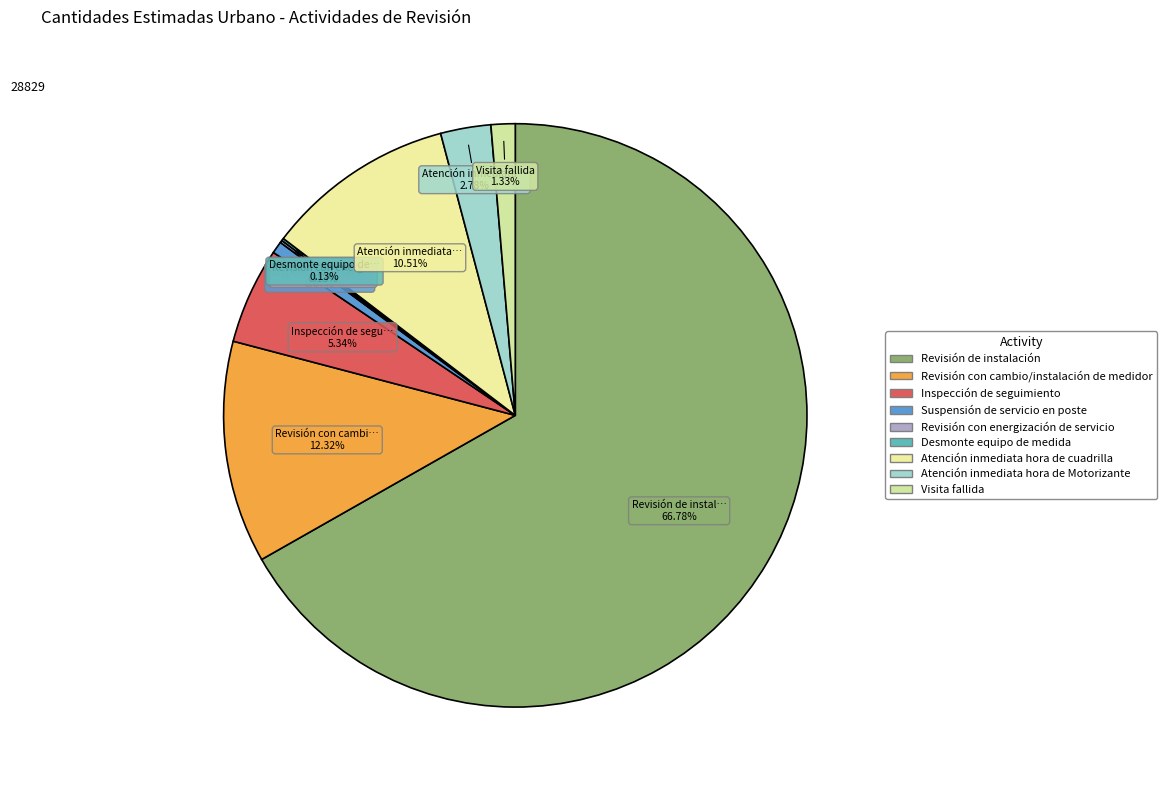

Combined, do Visita fallida and Atención inmediata hora de Motorizante account for over 50%?

No